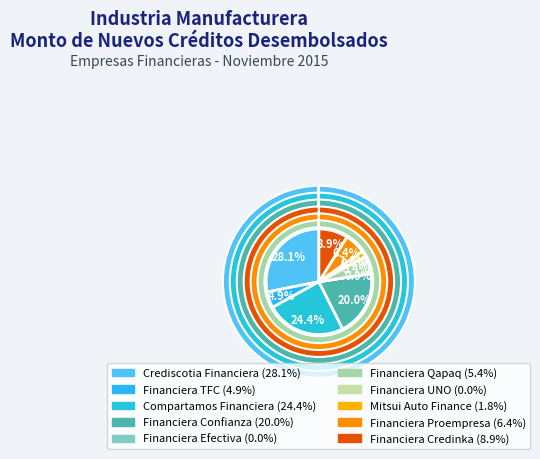

To the nearest percent, what is the difference between the largest and smallest slice percentages?

28%